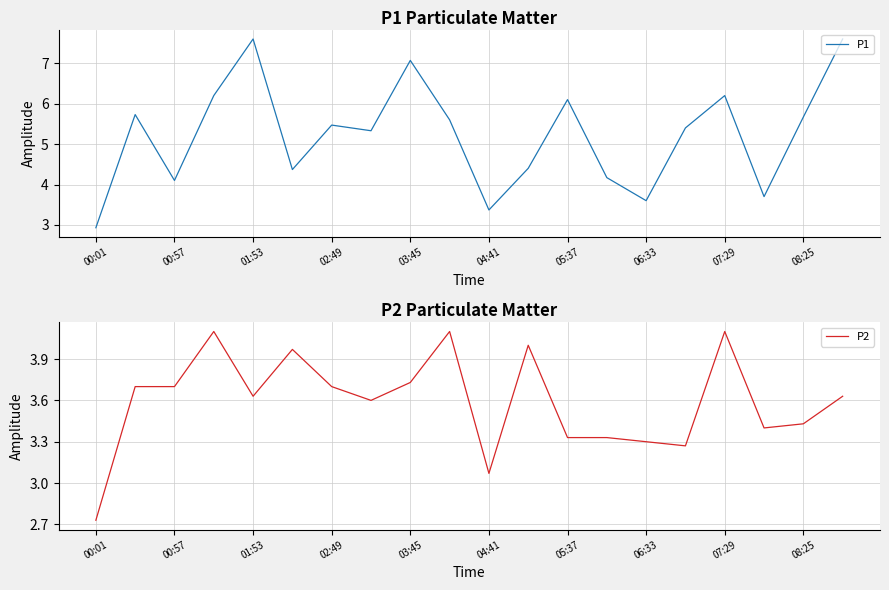

Which category has the lowest value in the P1 series?

00:01